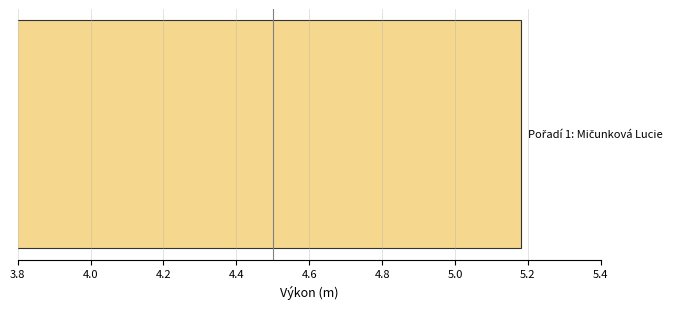

What is the value of the 1st bar from the left?

5.2